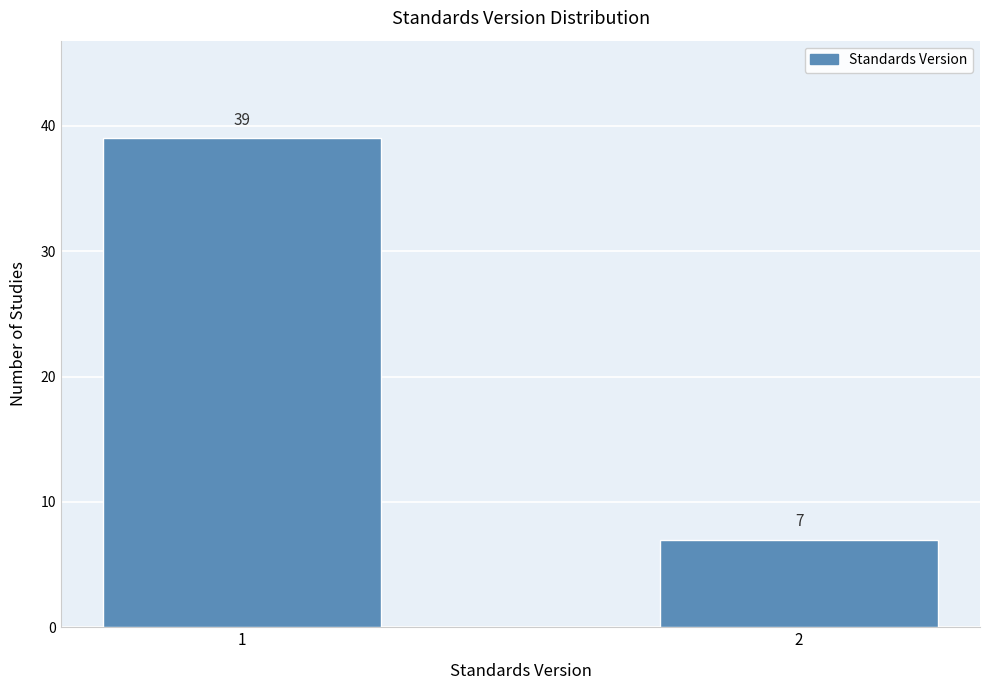

Reading left to right, transcribe all the data shown in this chart.

39	7